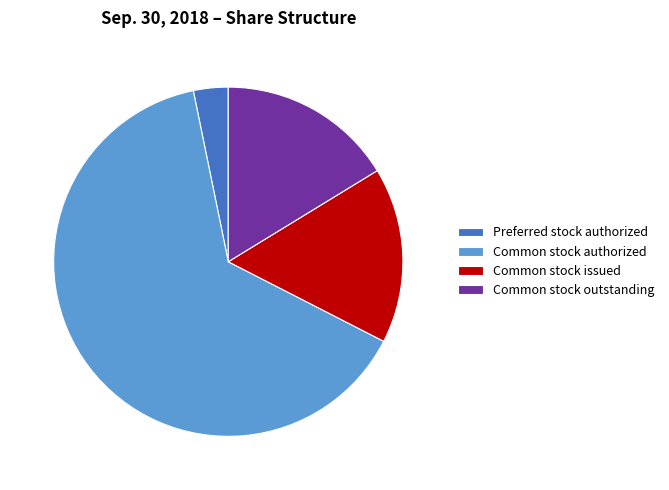

Count the number of slices in the pie.

4